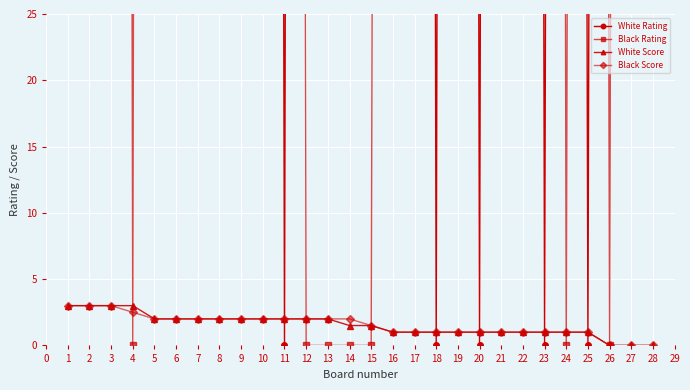

The Black Score series shows 3.3 at 5. True or false?

False